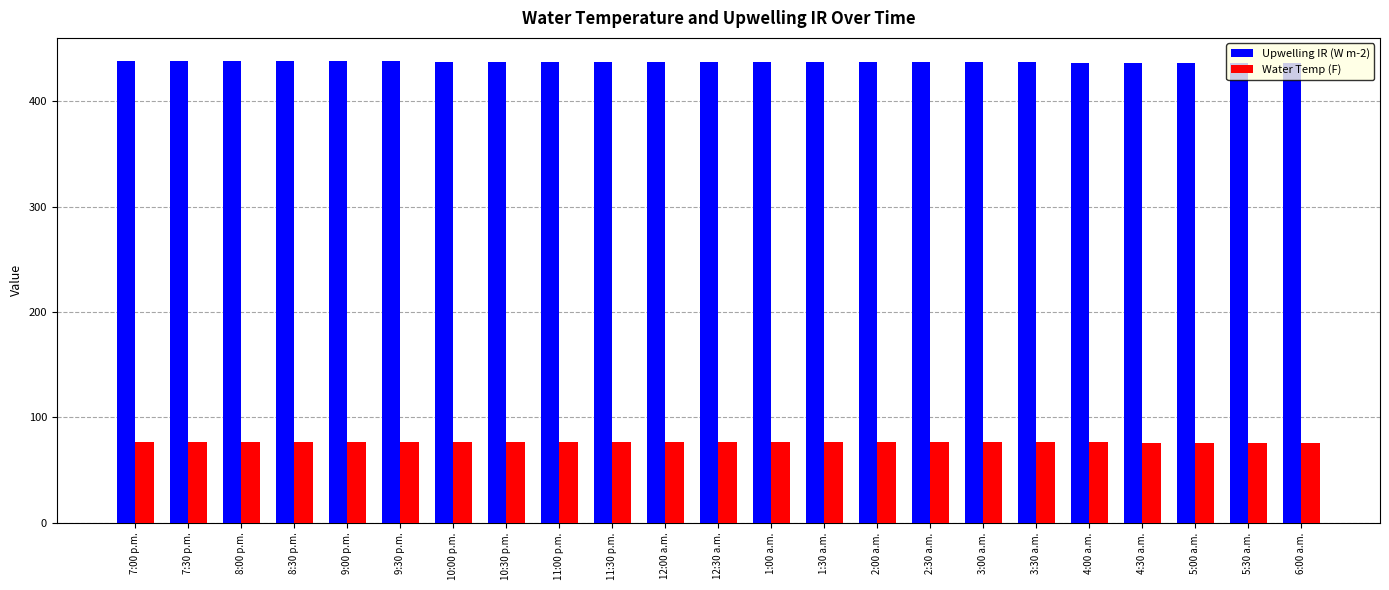

What position from the right is 2:30 a.m.?

8